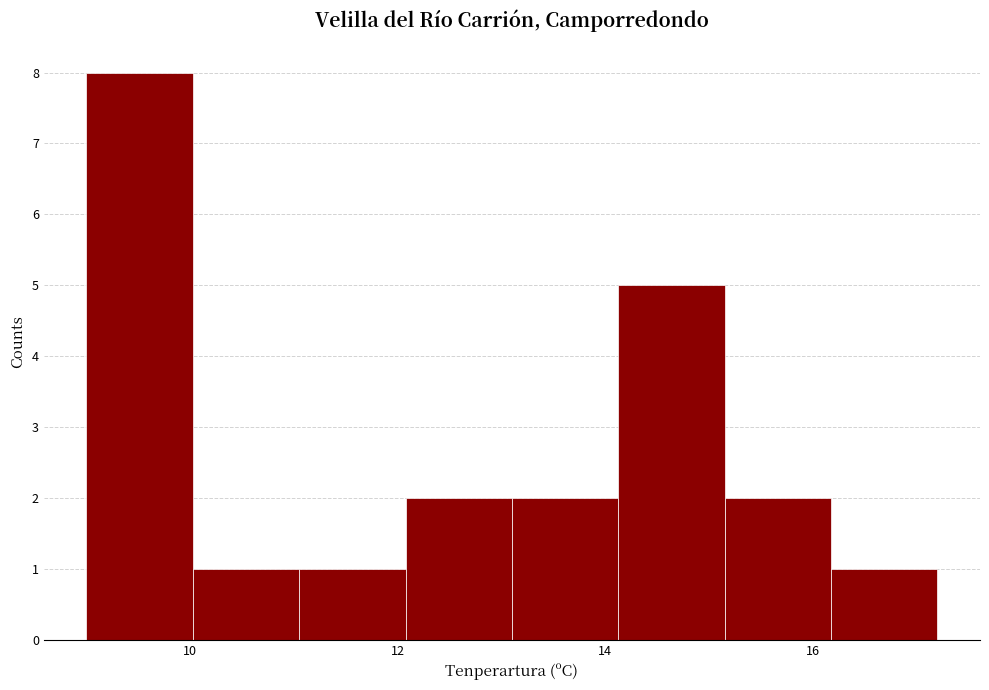

Which range on the x-axis has the tallest bar?

9.0 to 10.0